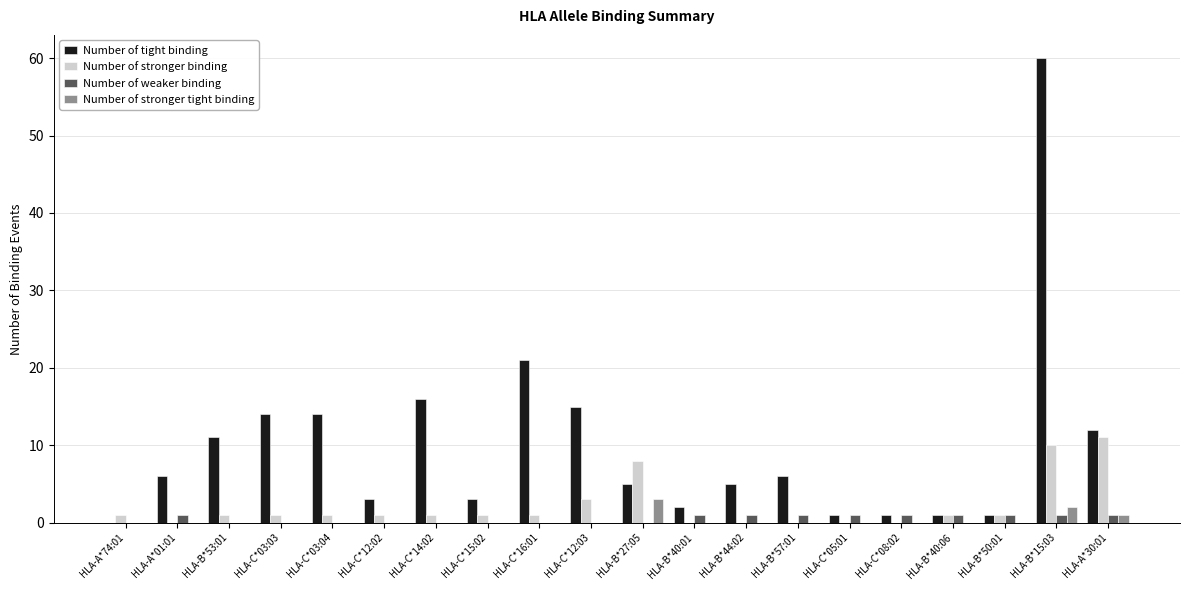

Between HLA-B*53:01 and HLA-B*57:01, which series saw the biggest shift?

Number of tight binding